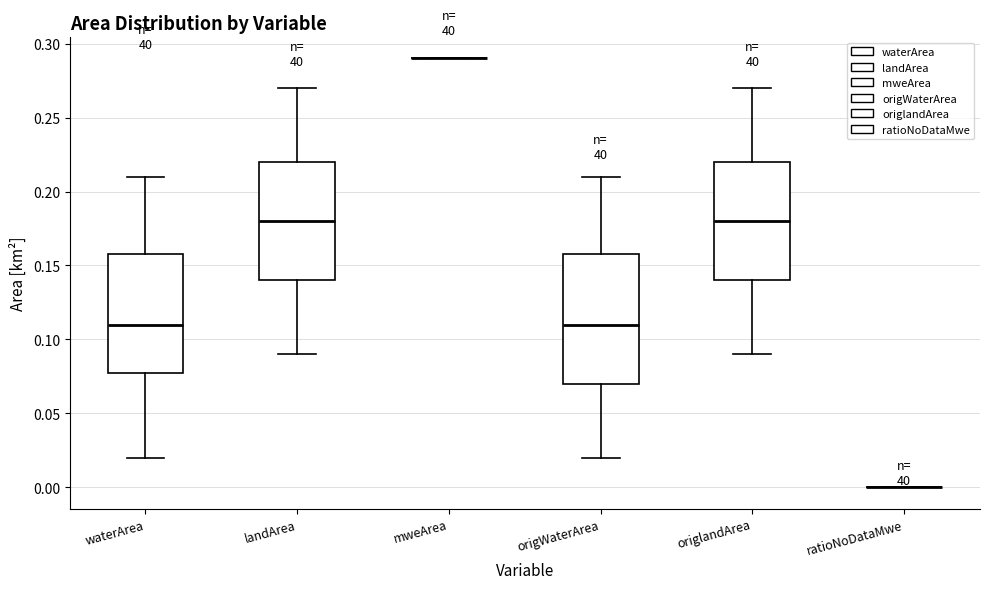

Reading left to right, read every box against the y-axis: the position of its median line, the range the box covers, and the ends of its whiskers. The values are not printed on the chart, so give them approximately, as read against the axis.

waterArea: median 0.11, box 0.08 to 0.16, whiskers 0.02 to 0.21
landArea: median 0.18, box 0.14 to 0.22, whiskers 0.09 to 0.27
mweArea: box collapsed to a line at 0.29, whiskers 0.29 to 0.29
origWaterArea: median 0.11, box 0.07 to 0.16, whiskers 0.02 to 0.21
origlandArea: median 0.18, box 0.14 to 0.22, whiskers 0.09 to 0.27
ratioNoDataMwe: box collapsed to a line at 0.00, whiskers 0.00 to 0.00